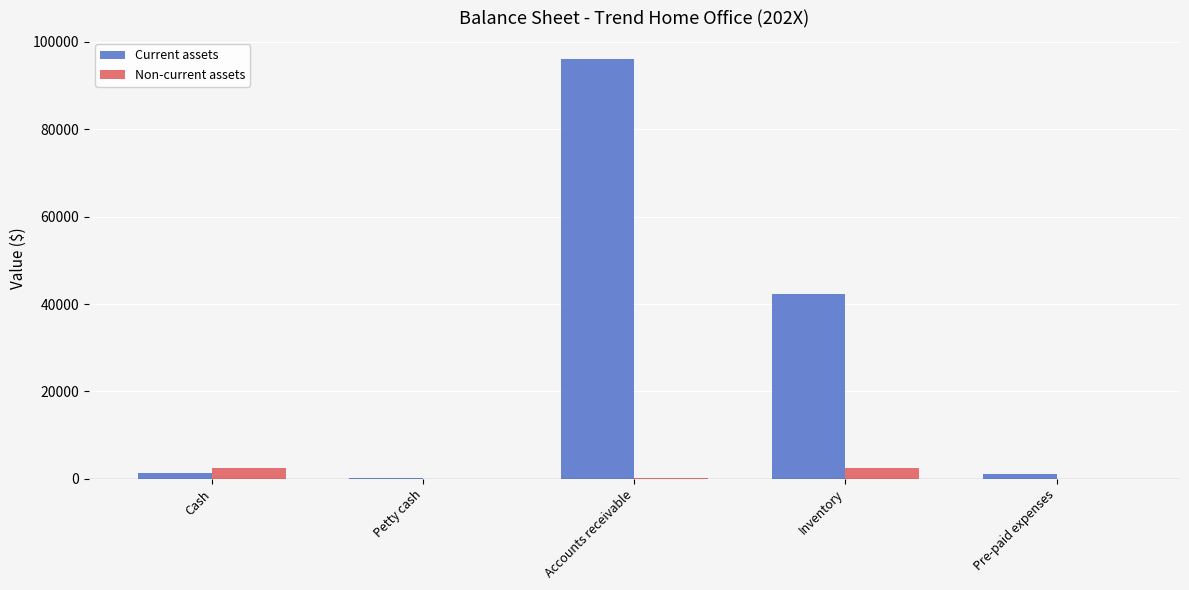

Between Inventory and Pre-paid expenses, which series saw the biggest shift?

Current assets